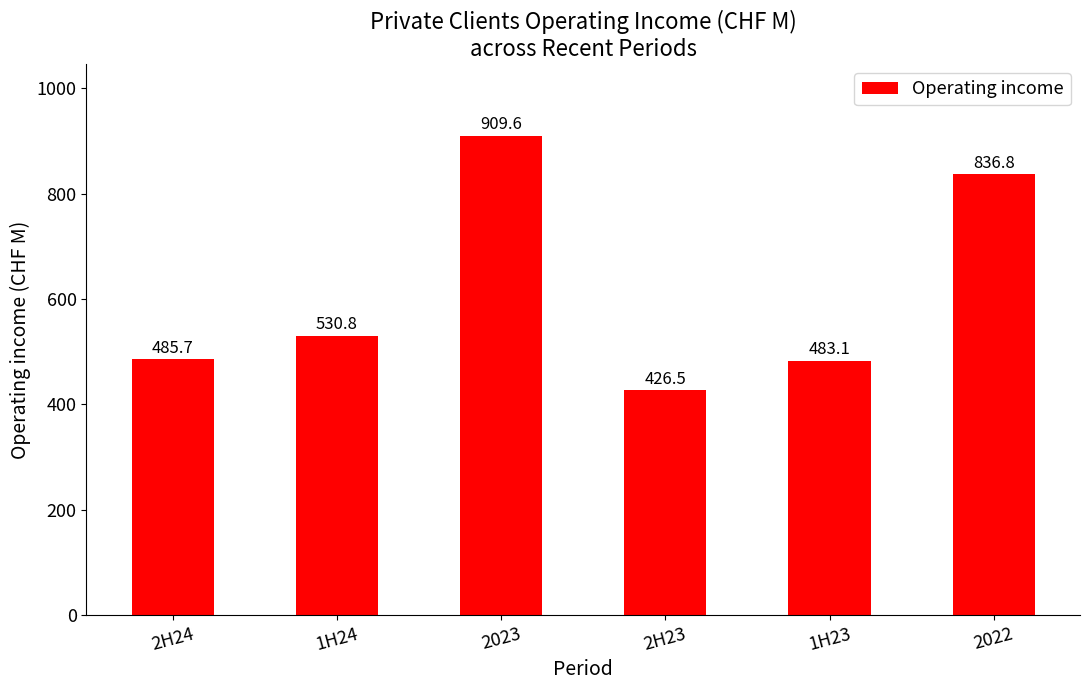

Rank the categories by value from highest to lowest.

2023, 2022, 1H24, 2H24, 1H23, 2H23